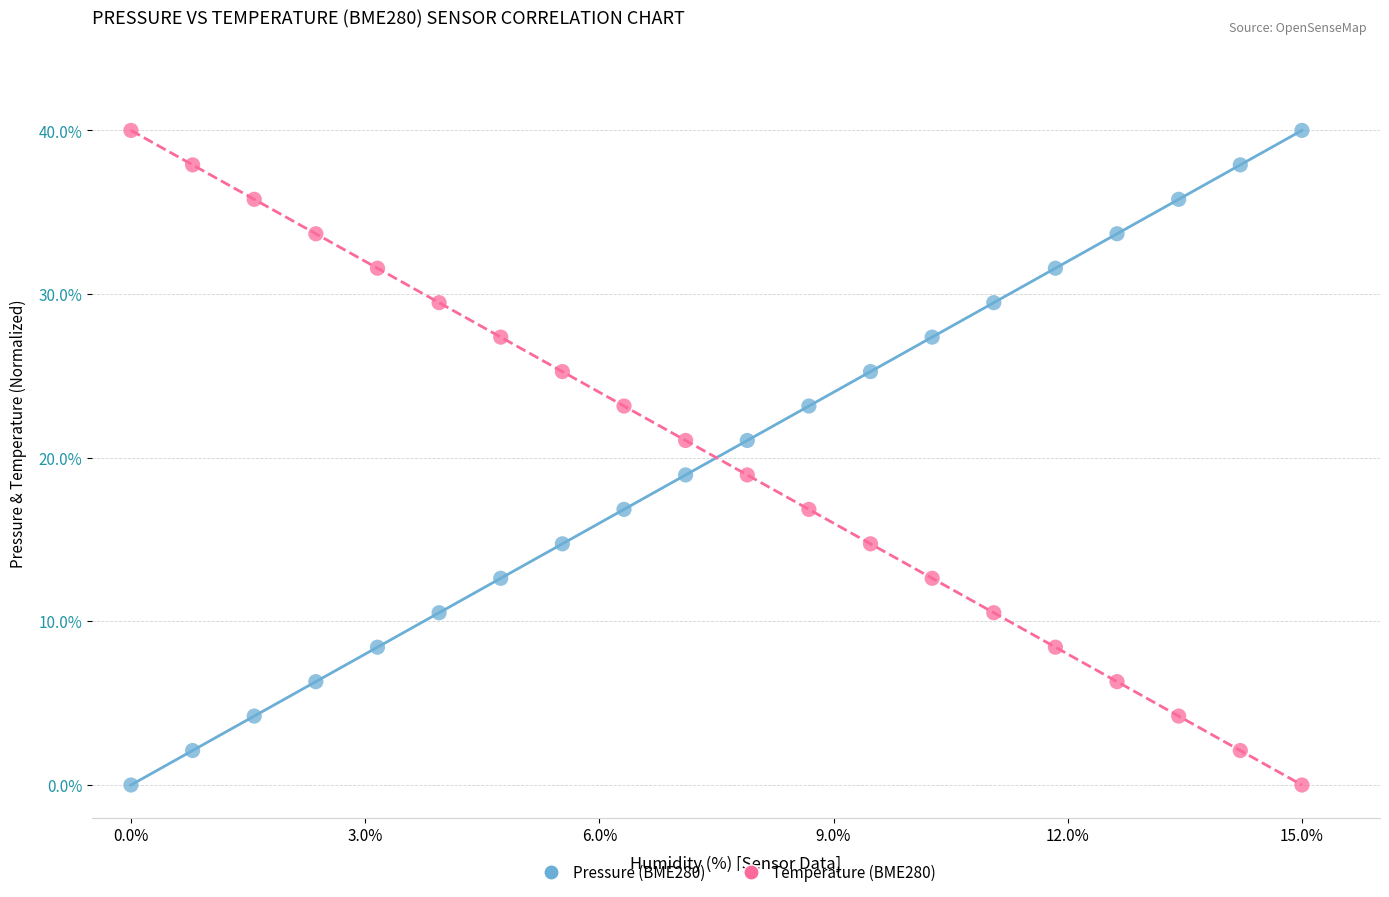

What are all the series names shown in the legend?

Pressure (BME280), Temperature (BME280)